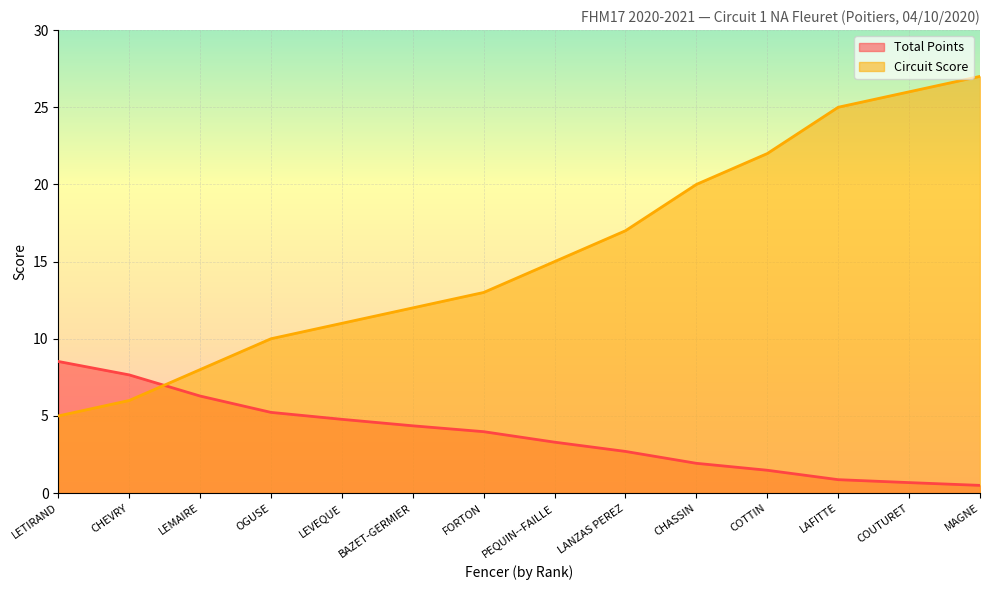

Which series has the largest total across all categories?

Circuit Score